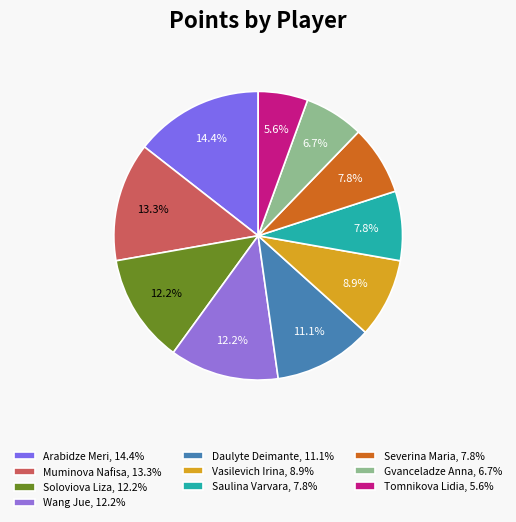

Rank the categories by value from highest to lowest.

Arabidze Meri, Muminova Nafisa, Soloviova Liza, Wang Jue, Daulyte Deimante, Vasilevich Irina, Saulina Varvara, Severina Maria, Gvanceladze Anna, Tomnikova Lidia